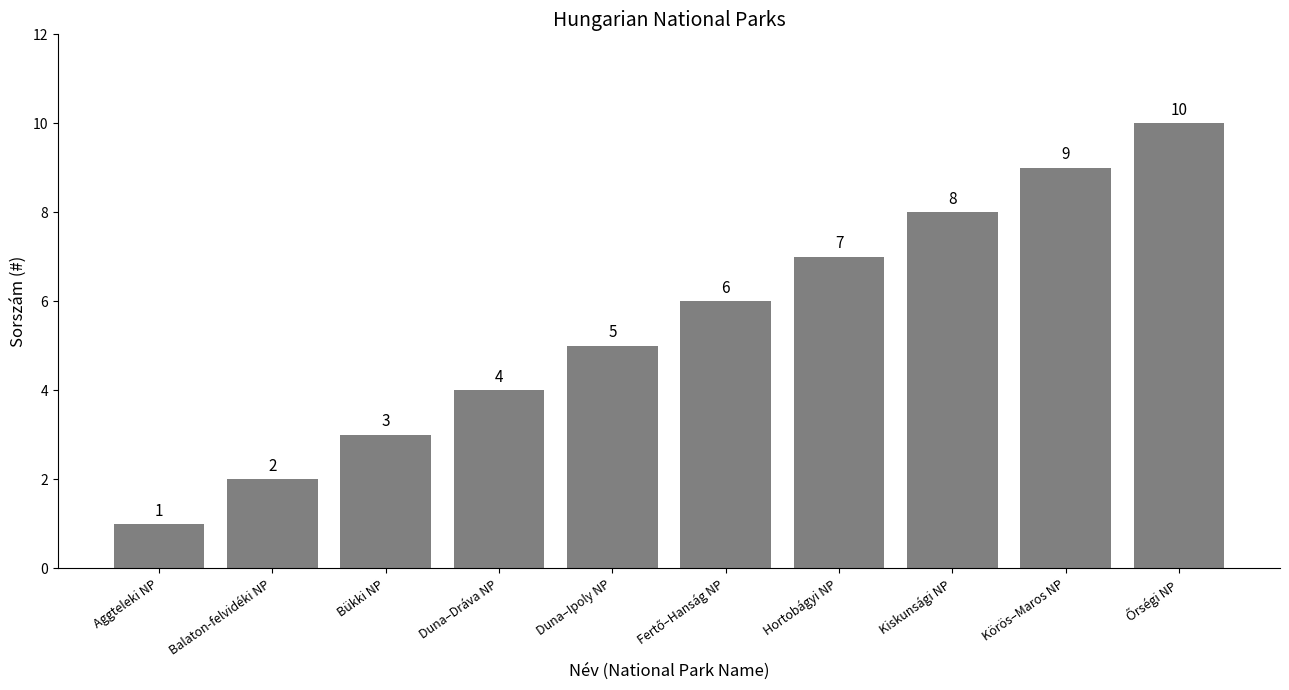

Between Bükki NP and Hortobágyi NP, which is larger?

Hortobágyi NP